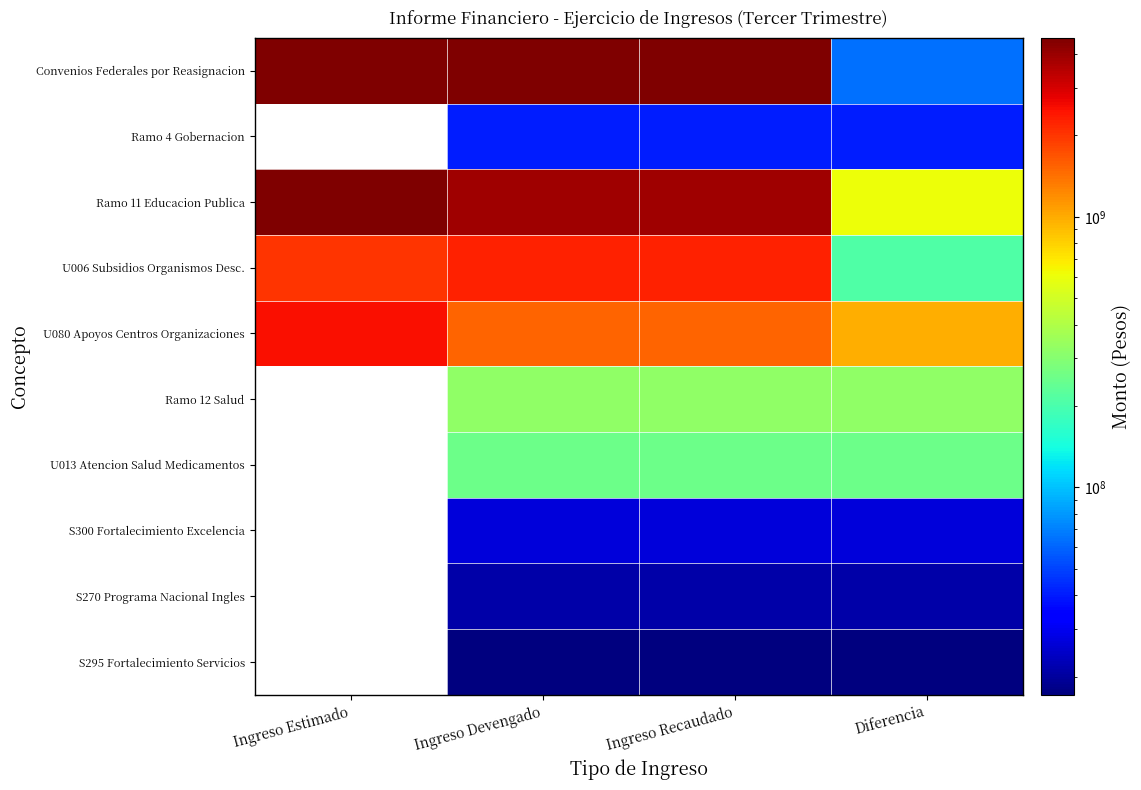

How many values in the Convenios Federales por Reasignacion series are below 4520340146?

1